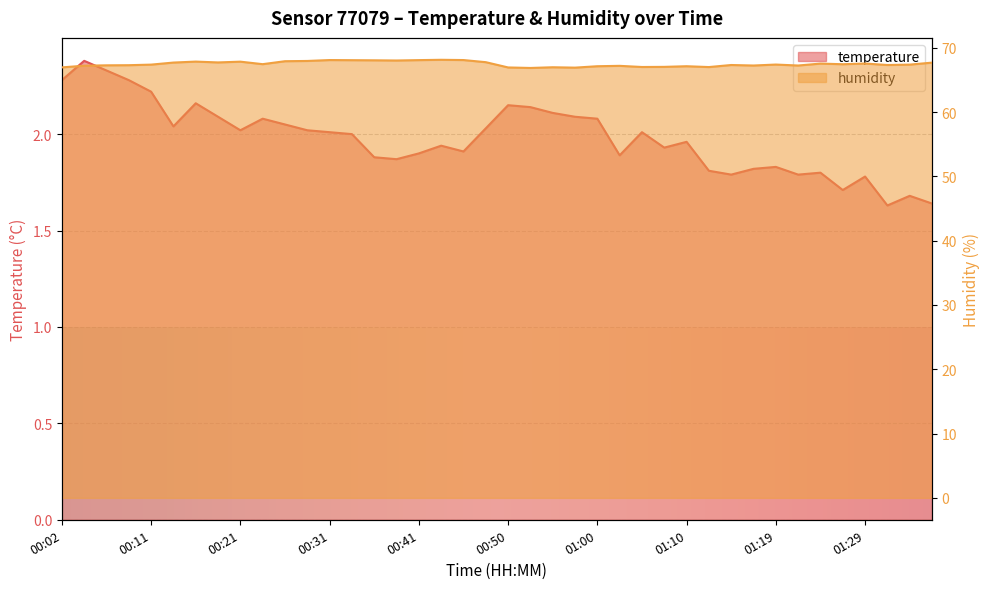

Which category has the highest value in the humidity series?

00:43